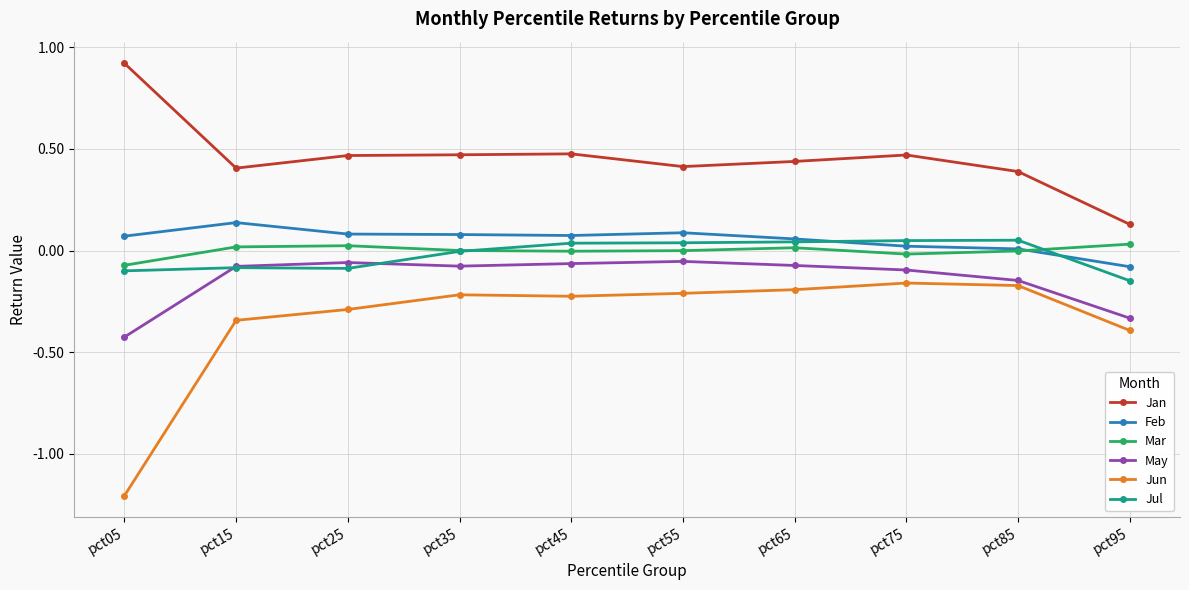

Which series has the largest total across all categories?

Jan